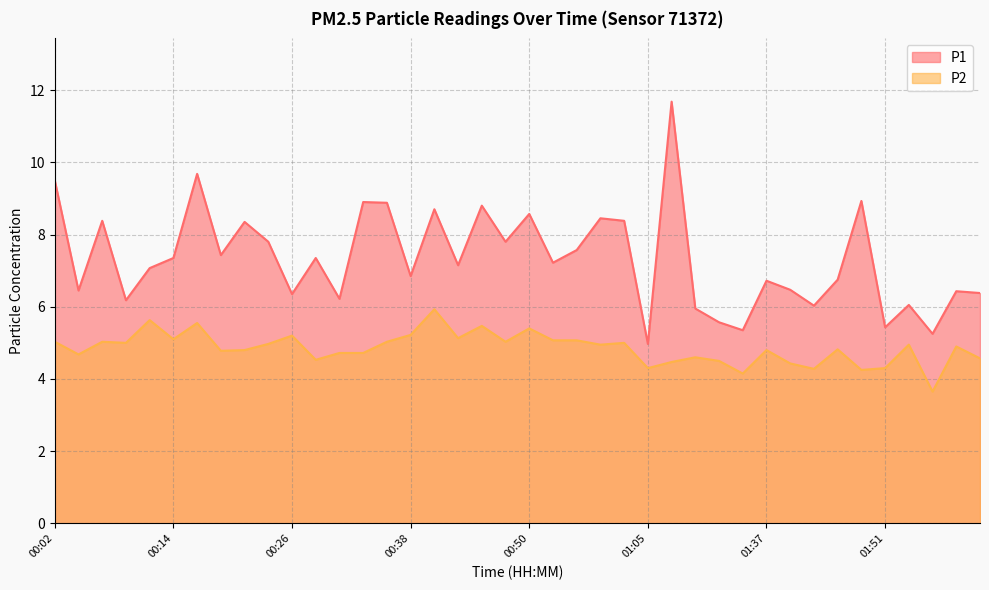

Which category has the lowest value in the P1 series?

01:05